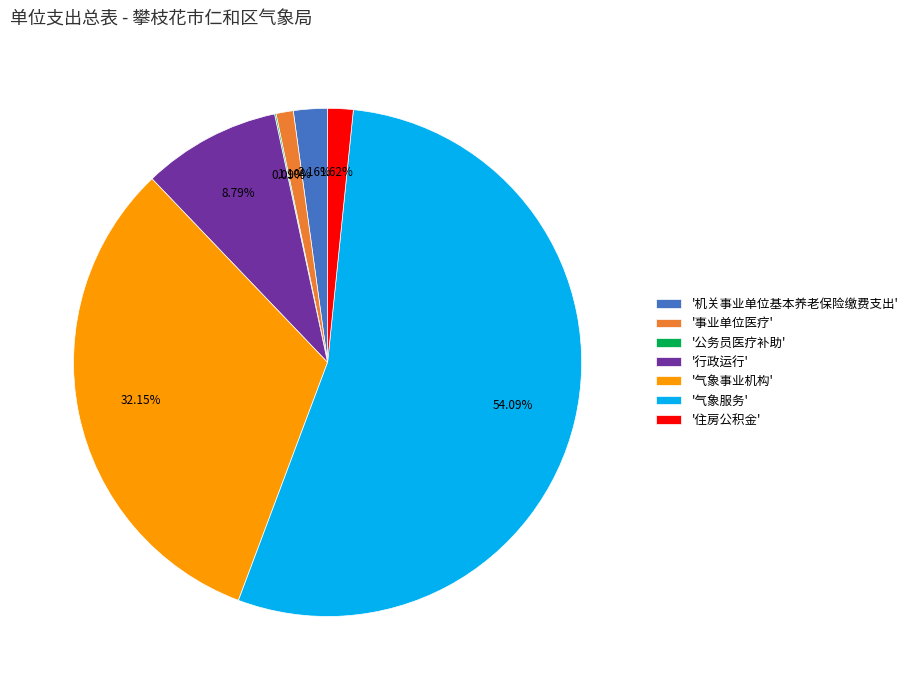

Between '气象事业机构' and '住房公积金', which is larger?

'气象事业机构'